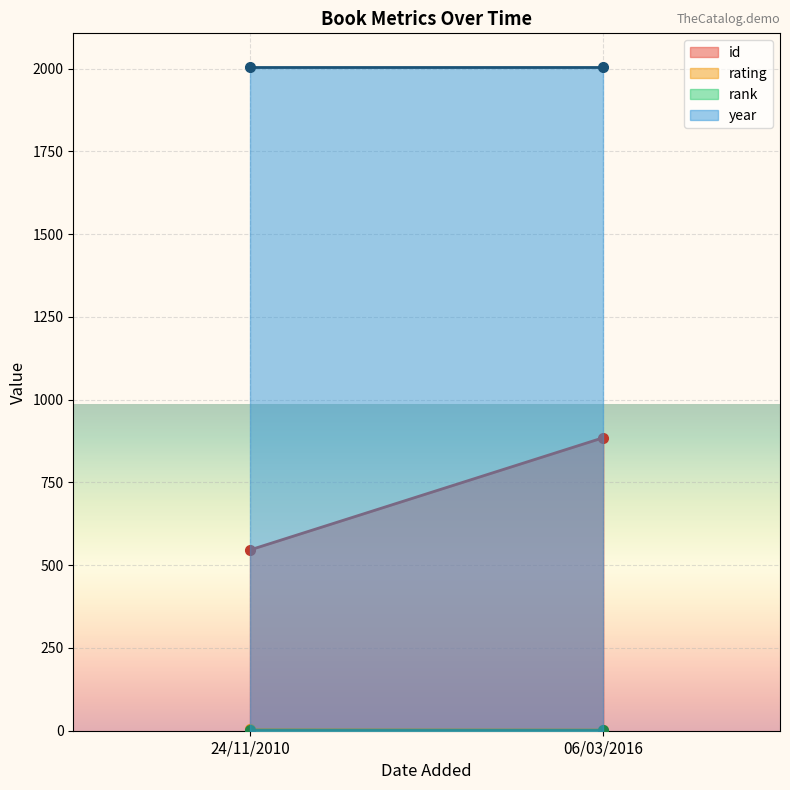

What position from the right is 06/03/2016?

1